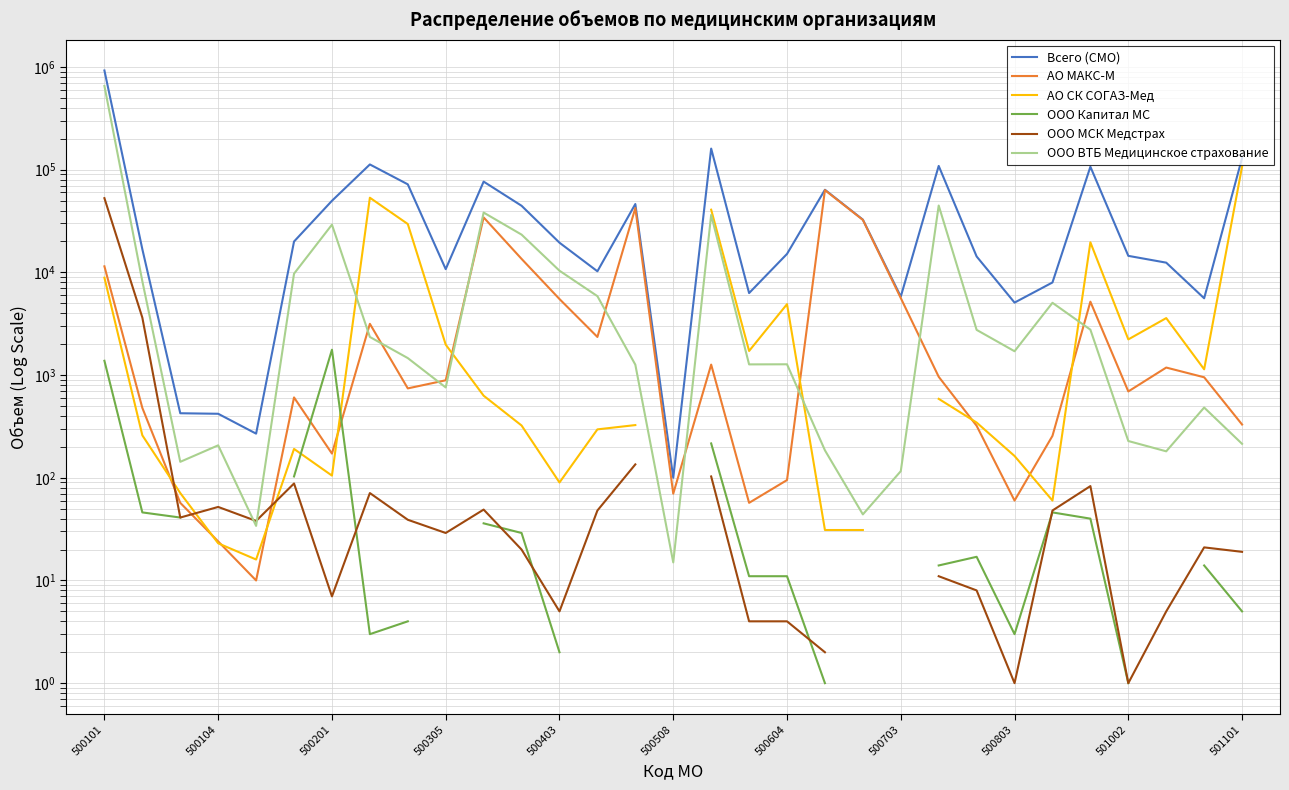

What is the lowest value of the Всего (СМО) series?

100.0